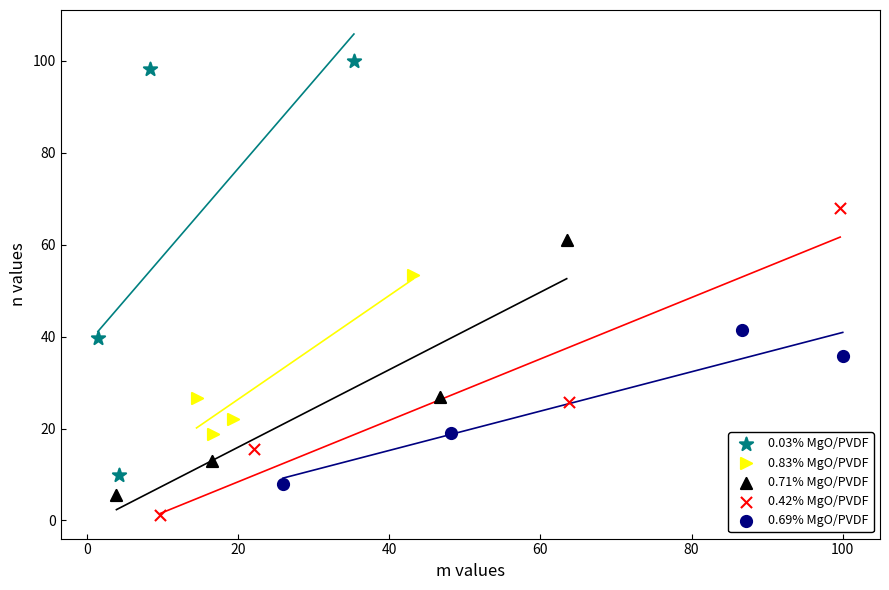

Which series reaches the maximum Y coordinate?

0.03% MgO/PVDF